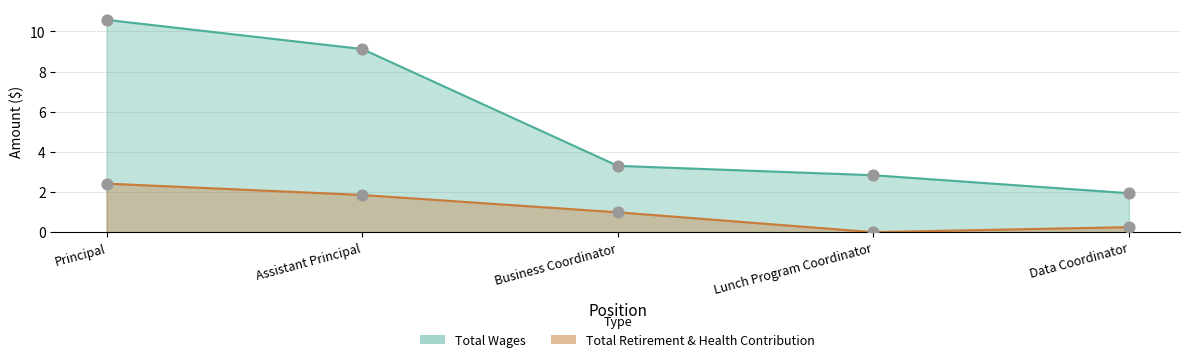

Which series has the largest Y range (max minus min)?

Total Wages